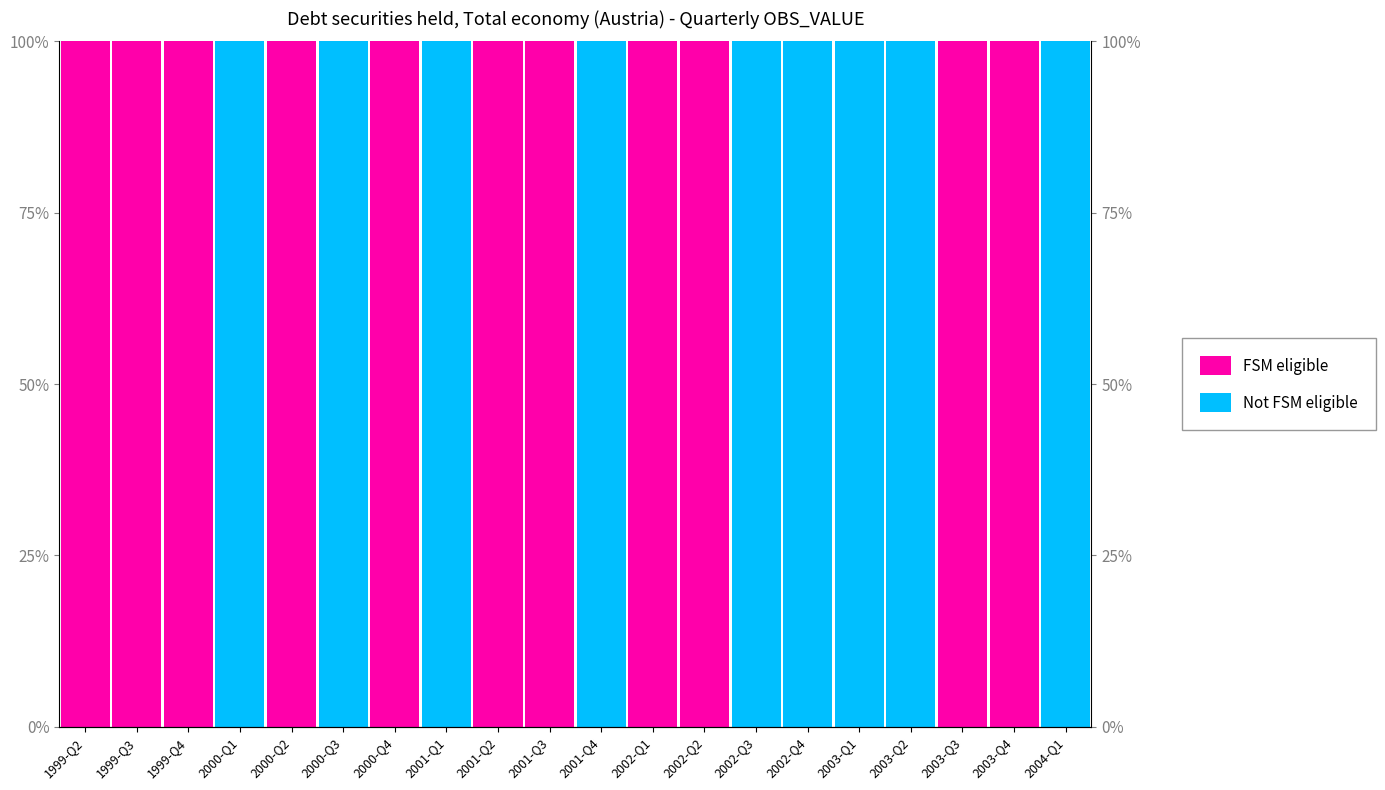

What is the difference between the second highest and second lowest values in the FSM eligible series?

100